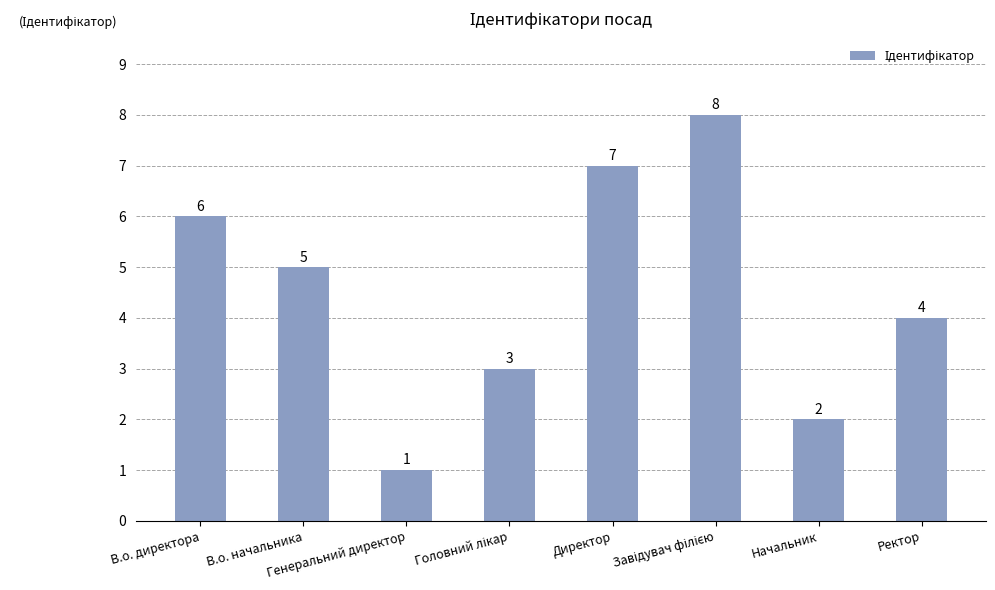

Which label corresponds to the smallest value in the chart?

Генеральний директор